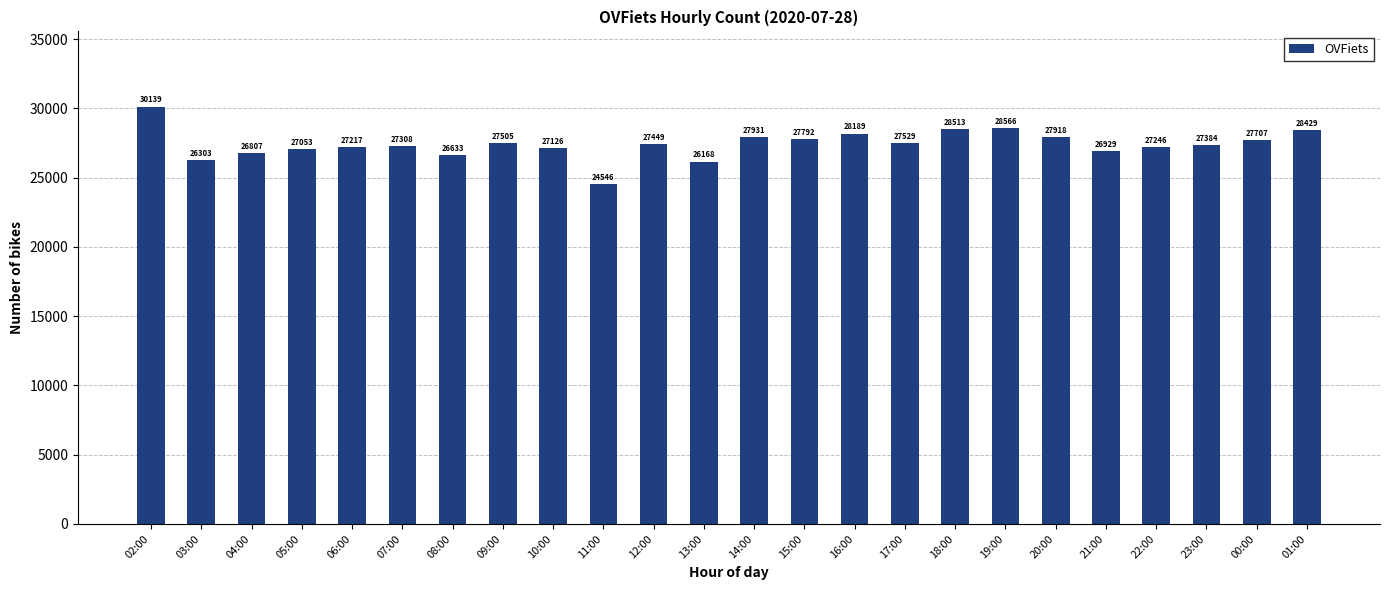

The value at 04:00 is 26807. True or false?

True